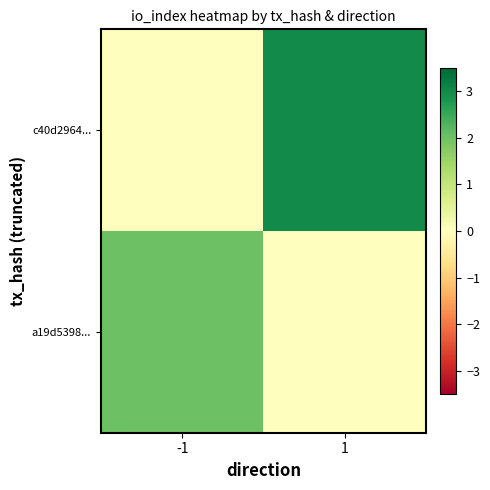

At how many categories does at least one series exceed 0?

2